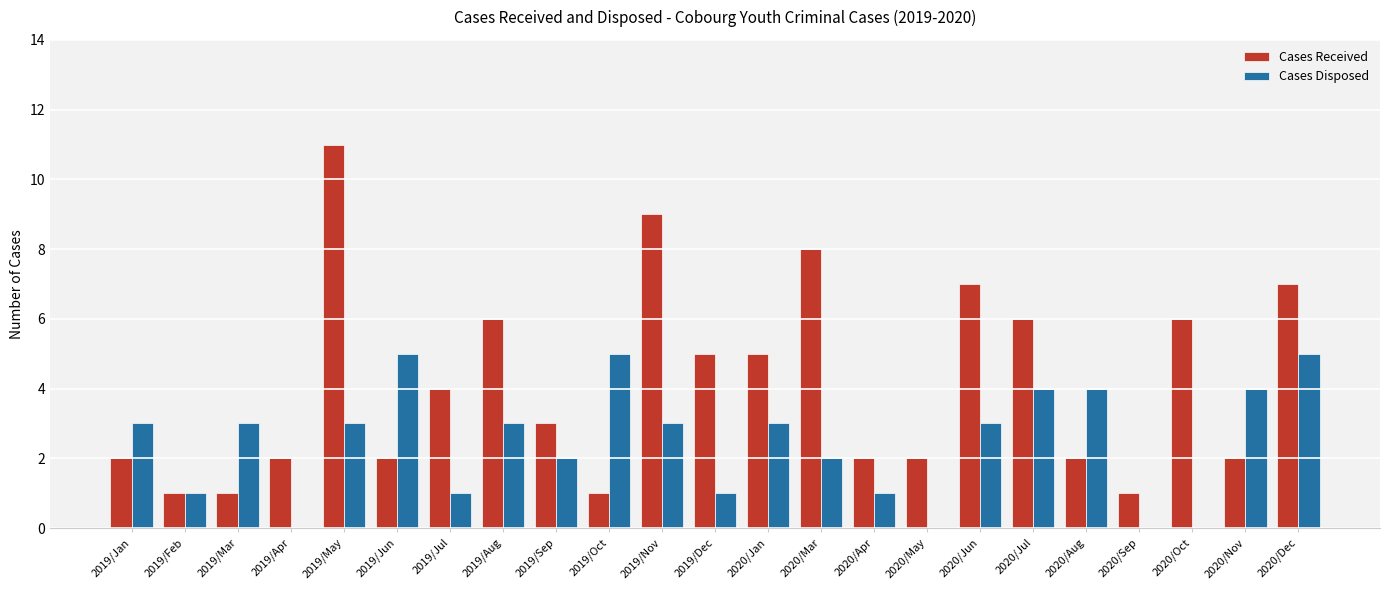

What are all the series names shown in the legend?

Cases Received, Cases Disposed